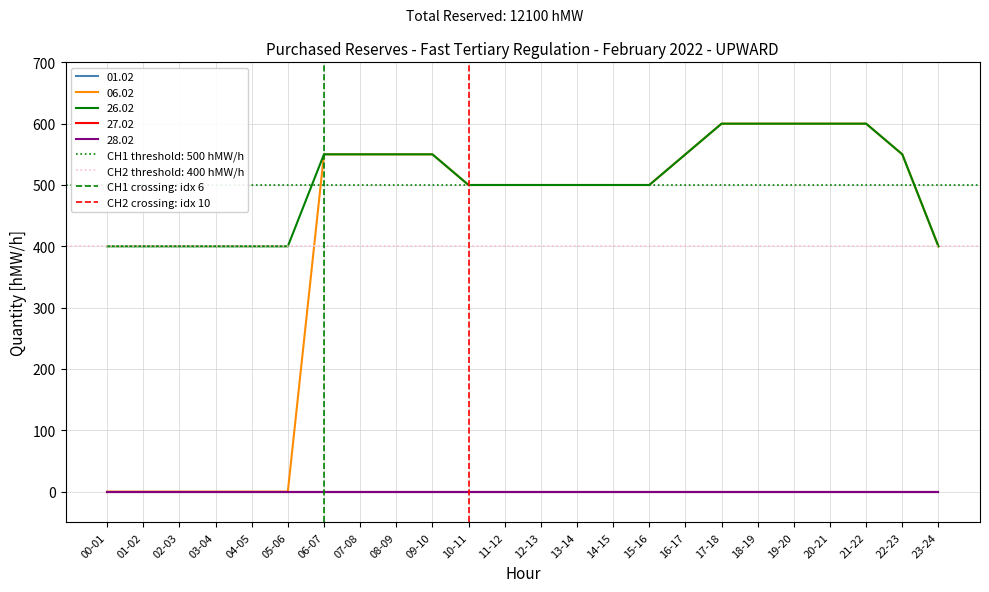

Is this an area chart (filled region under the line)?

No